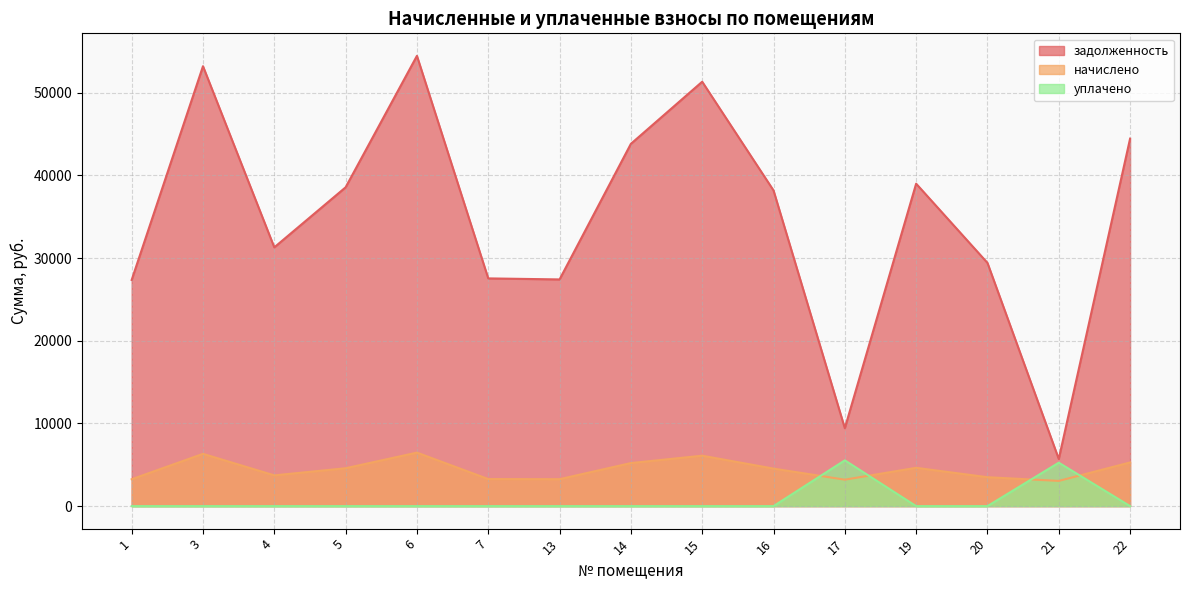

Which series has the largest total across all categories?

задолженность